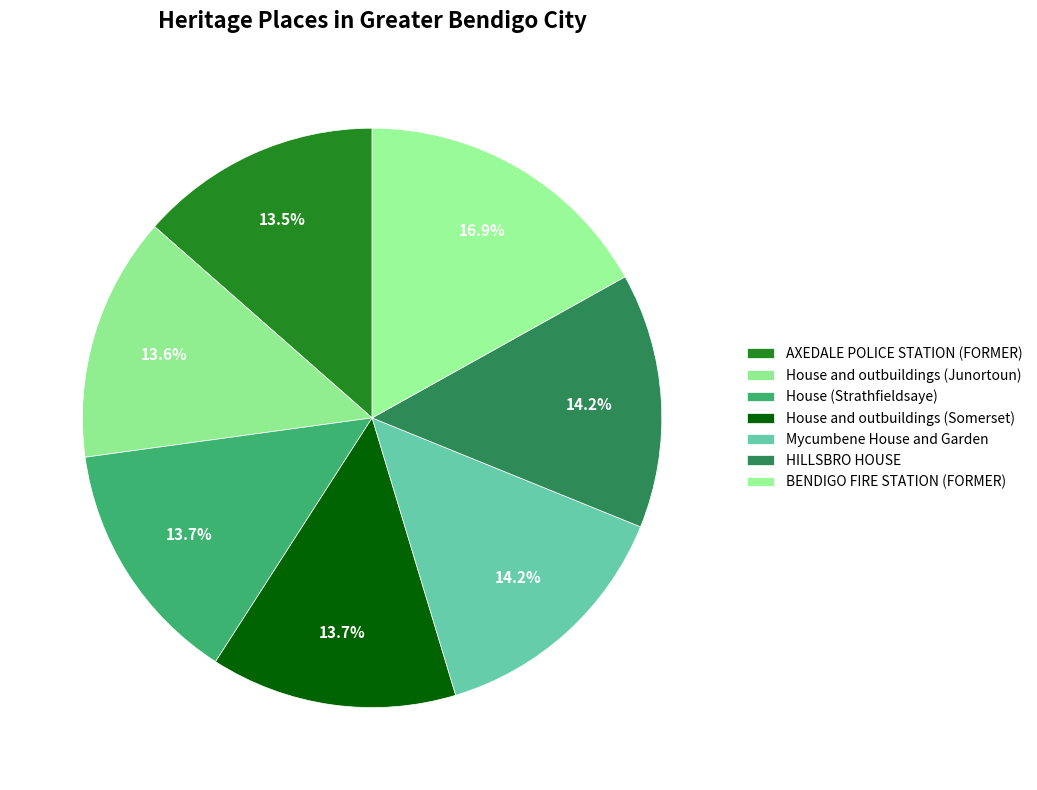

Is there a majority slice in this chart?

No